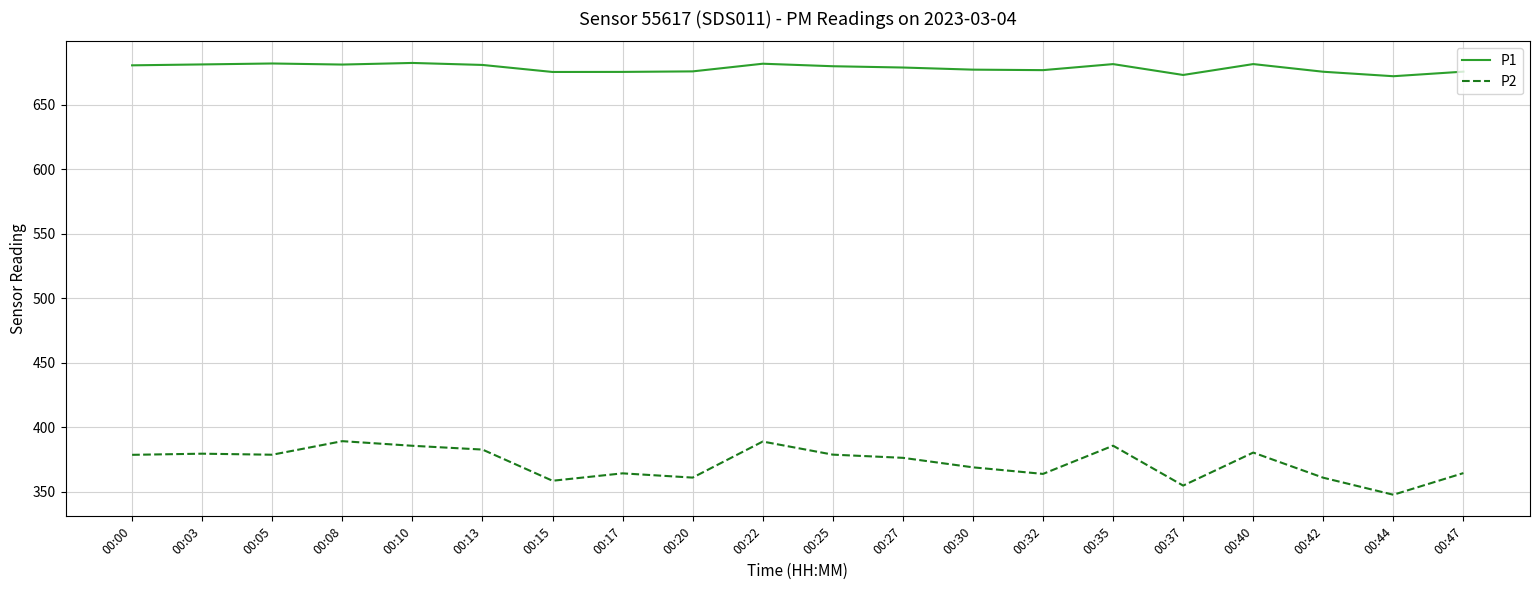

What is the lowest value of the P2 series?

347.5